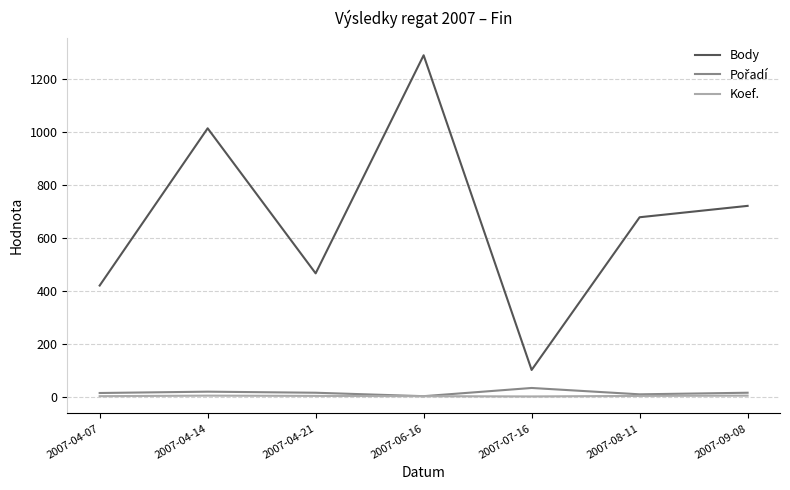

True or false: Koef. and Body cross at least once.

False